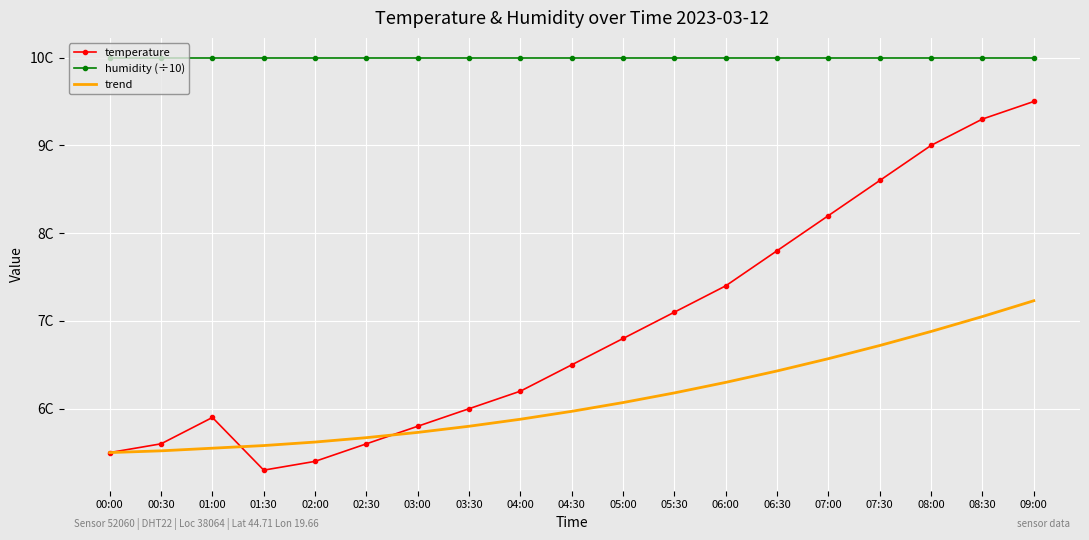

What are all the series names shown in the legend?

temperature, humidity (÷10), trend